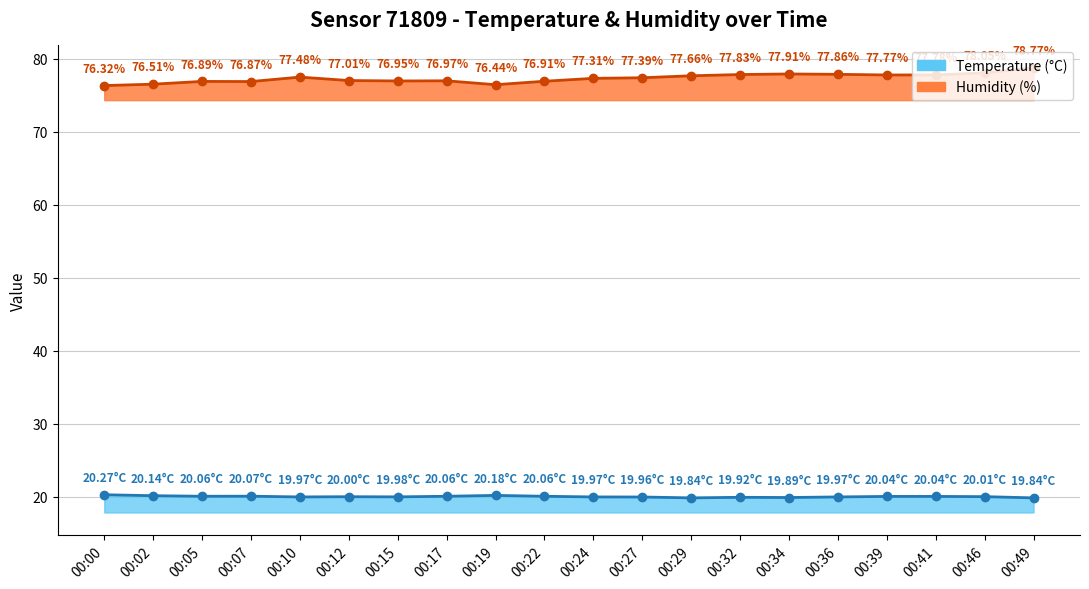

True or false: the data shows 20.0 at 00:36.

True